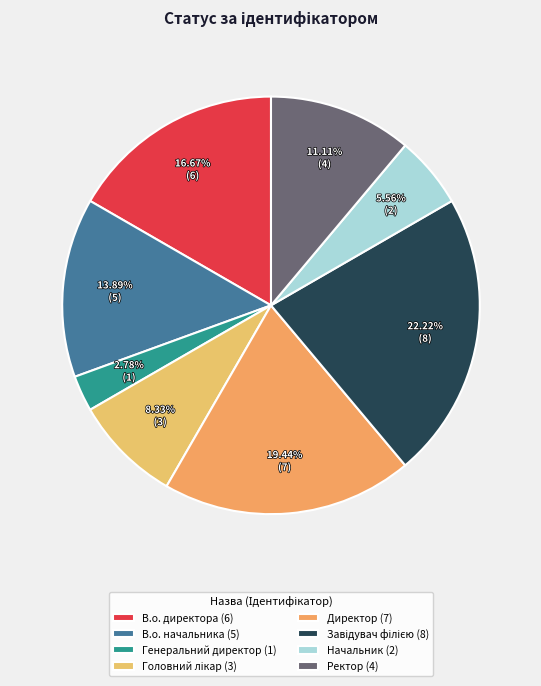

Does В.о. начальника represent more than half of the total?

No